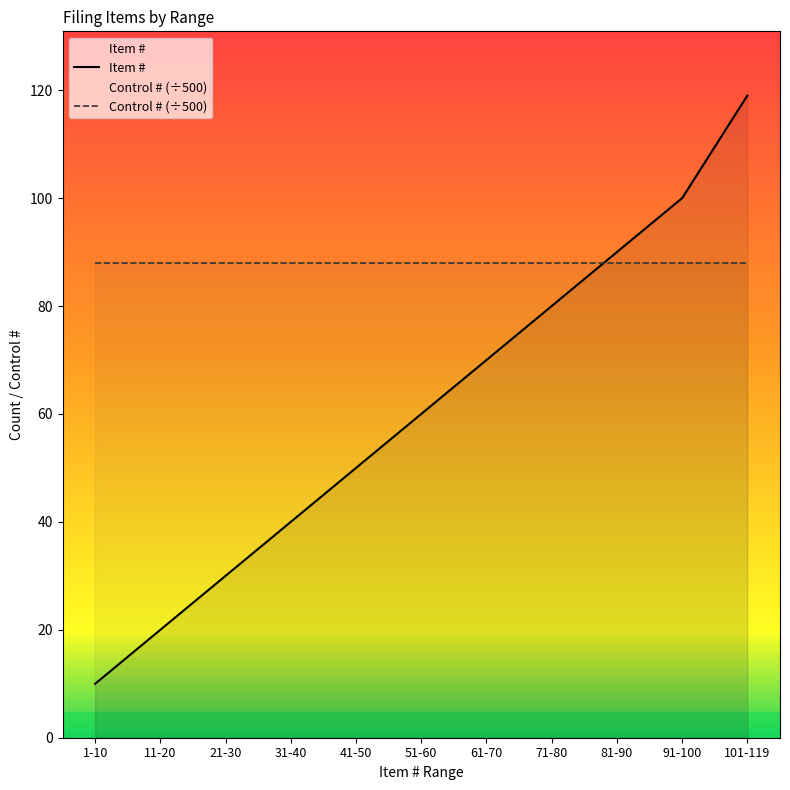

Is it true that the value at 81-90 is 90?

True